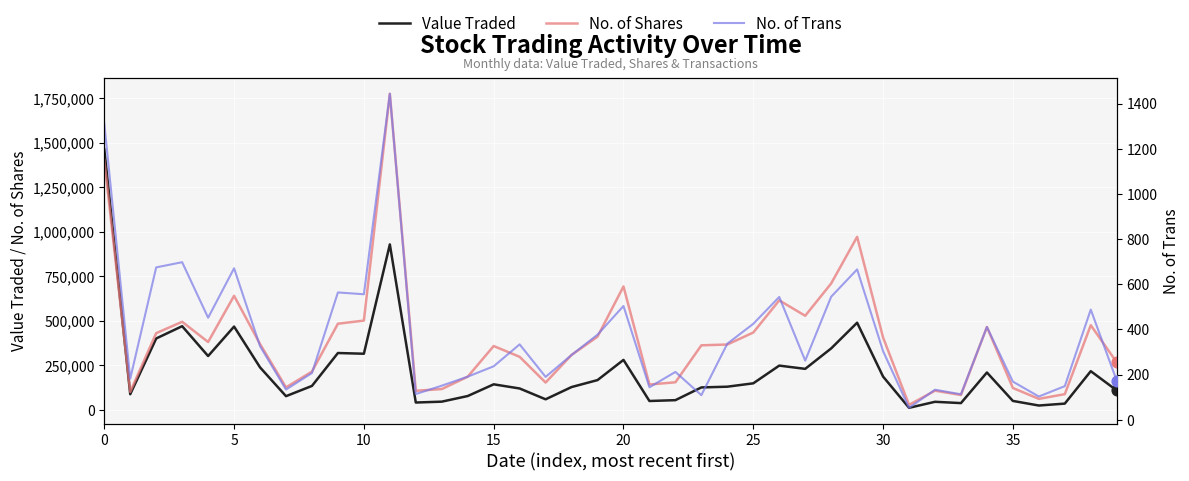

Which series has the largest total across all categories?

No. of Shares